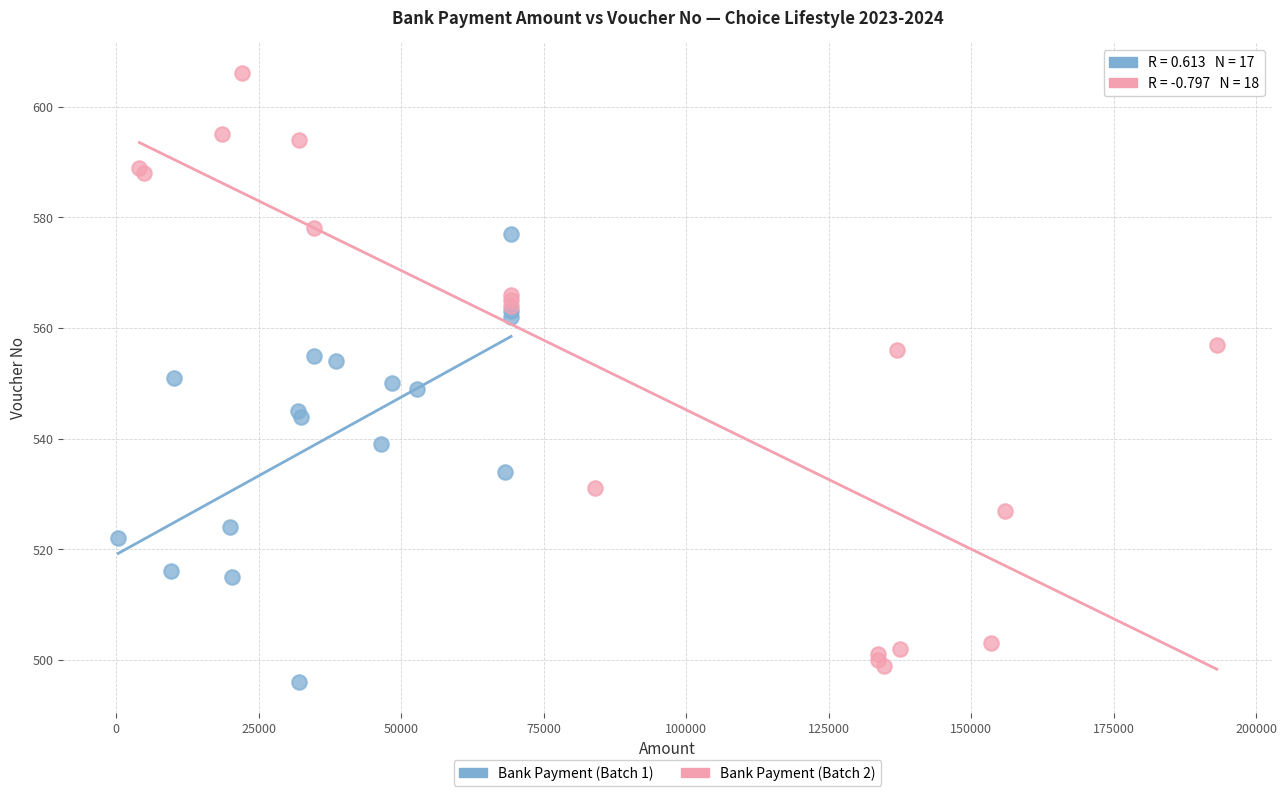

Which series contains the highest Y value?

Bank Payment (Batch 2)